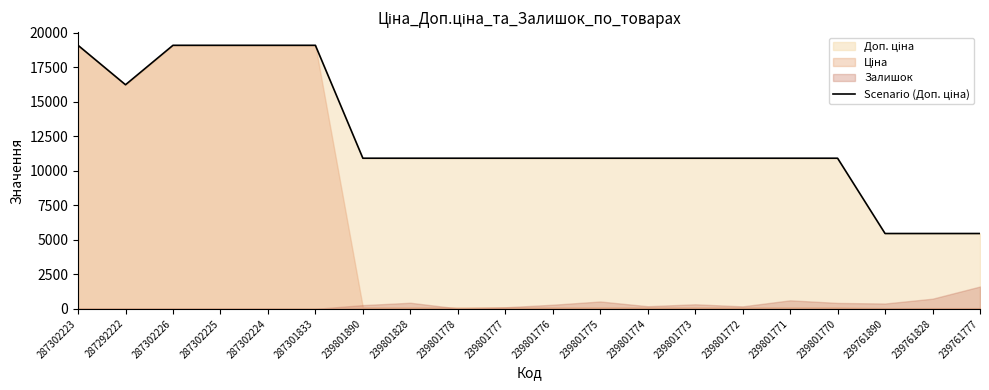

Reading left to right, transcribe all the data shown in this chart.

287302223=19076.9	287292222=16221.8	287302226=19076.9	287302225=19076.9	287302224=19076.9	287301833=19076.9	239801890=10903.0	239801828=10903.0	239801778=10903.0	239801777=10903.0	239801776=10903.0	239801775=10903.0	239801774=10903.0	239801773=10903.0	239801772=10903.0	239801771=10903.0	239801770=10903.0	239761890=5452.0	239761828=5452.0	239761777=5452.0